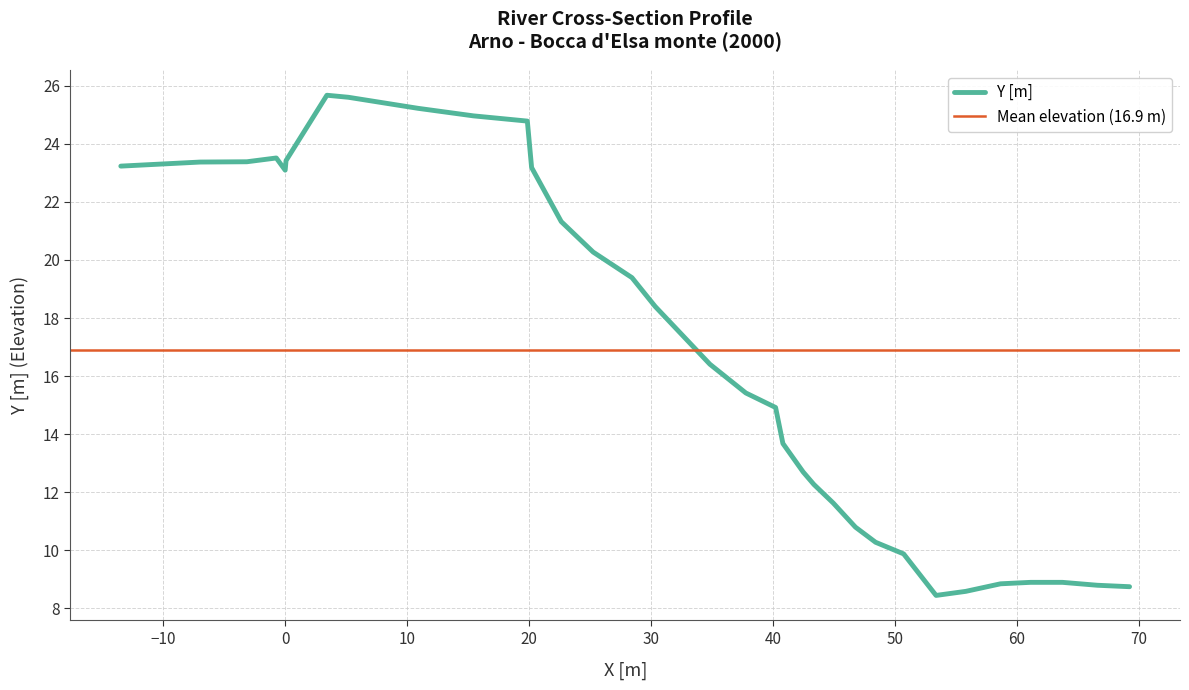

True or false: there are more than 0 points higher than both neighbors.

True